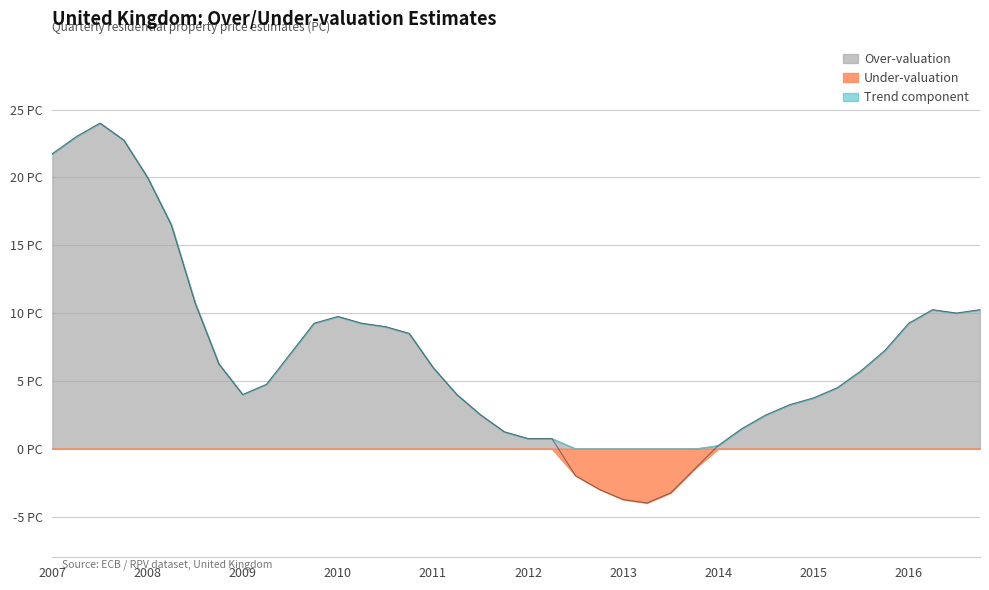

The value at 2015 is 2.5. True or false?

False